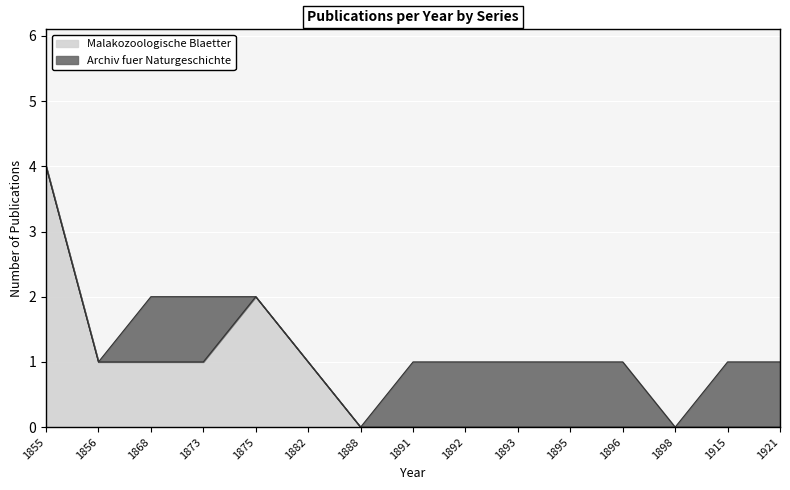

Rank the categories by value from lowest to highest.

1888, 1891, 1892, 1893, 1895, 1896, 1898, 1915, 1921, 1856, 1868, 1873, 1882, 1875, 1855